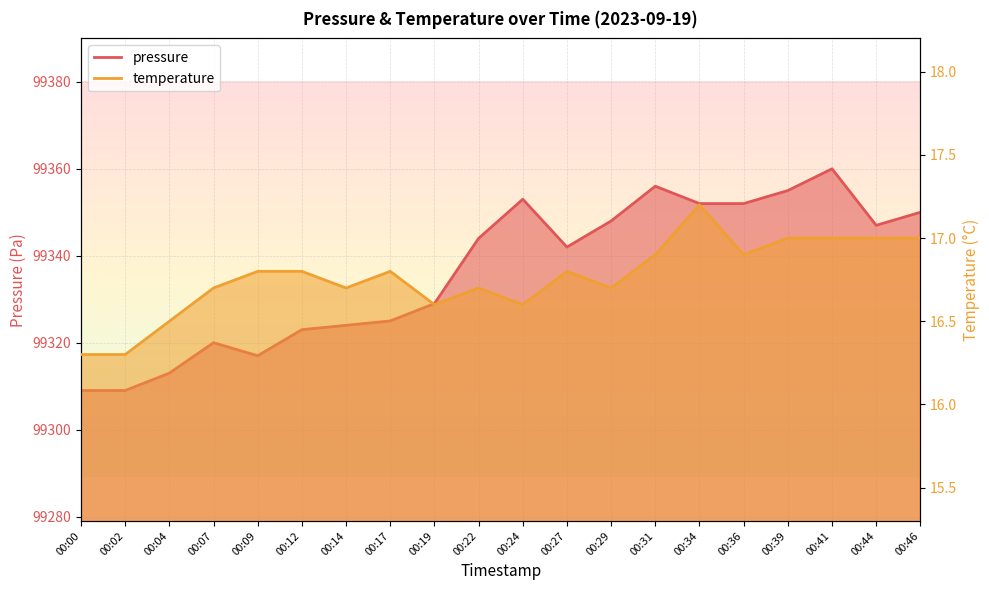

What is the value of the pressure point at the 11th from the left?

99353.0